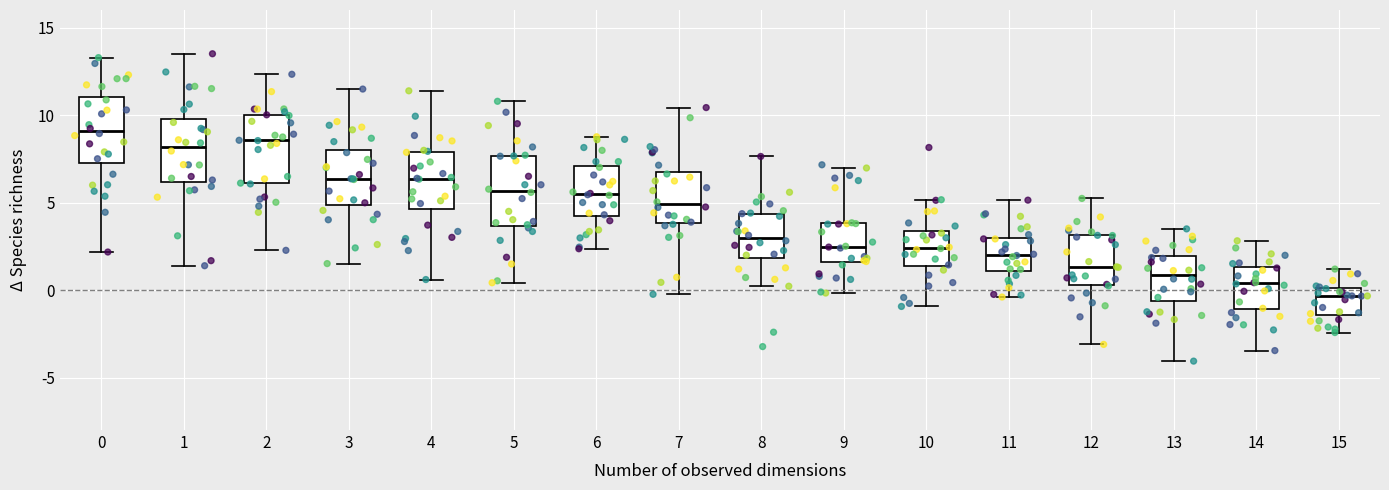

Where is the upper edge of the box at x = 10 on the y-axis? The values are not printed on the chart, so give them approximately, as read against the axis.

3.5